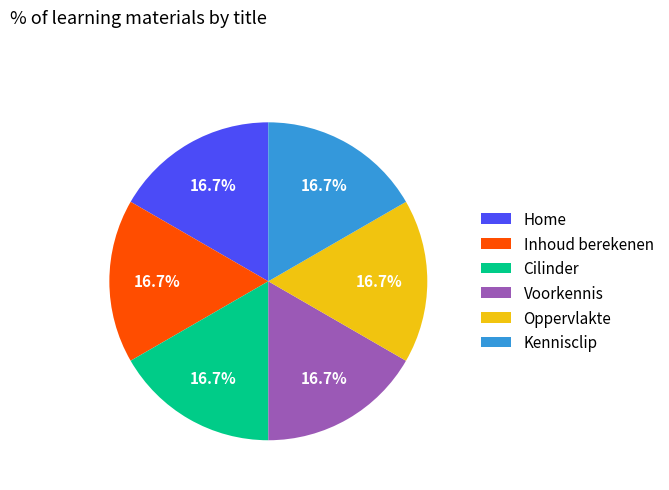

Do Inhoud berekenen and Home together represent more than half of the pie?

No